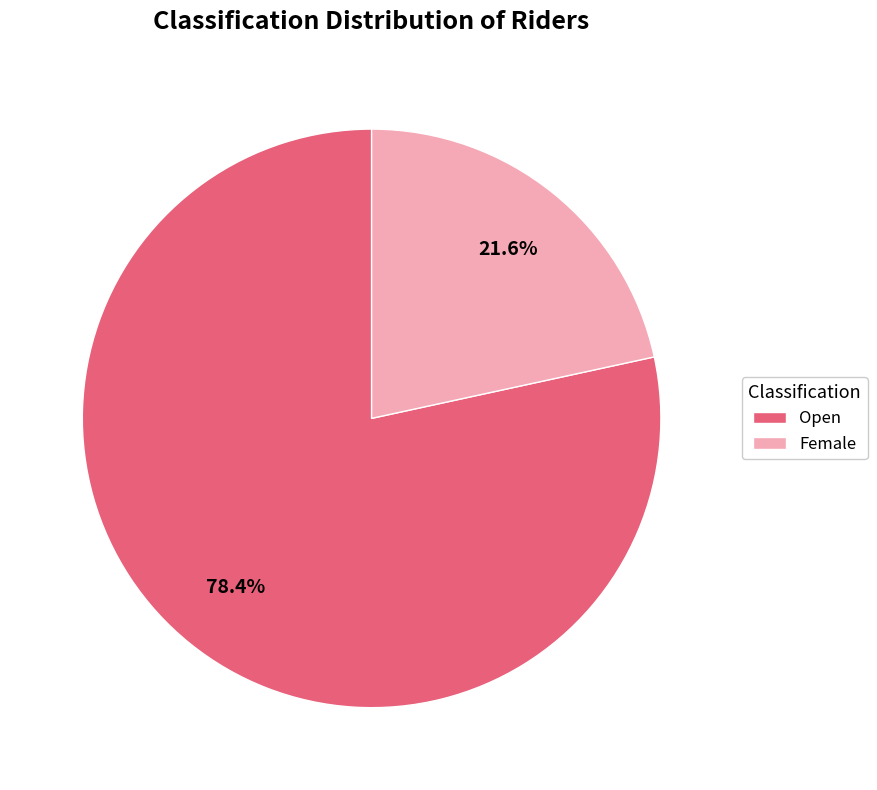

How many slices are in this pie chart?

2